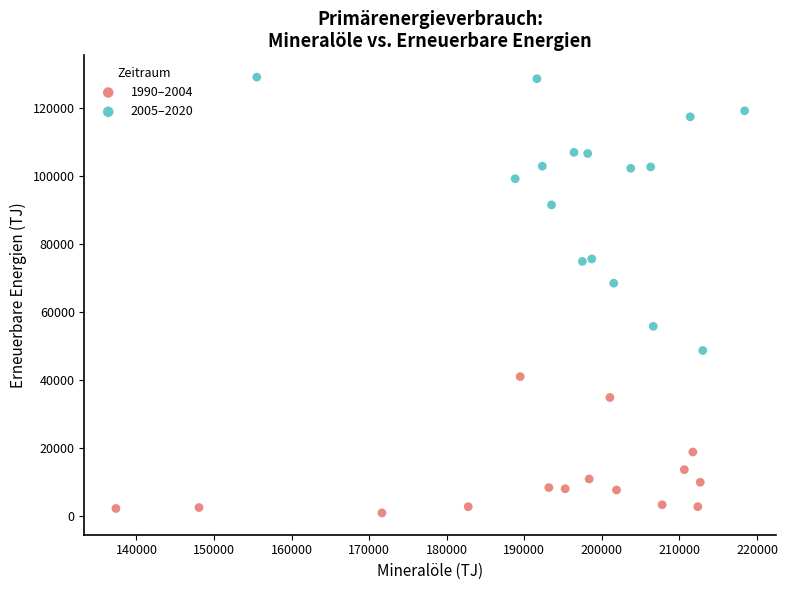

Which series reaches the minimum Y coordinate?

1990–2004